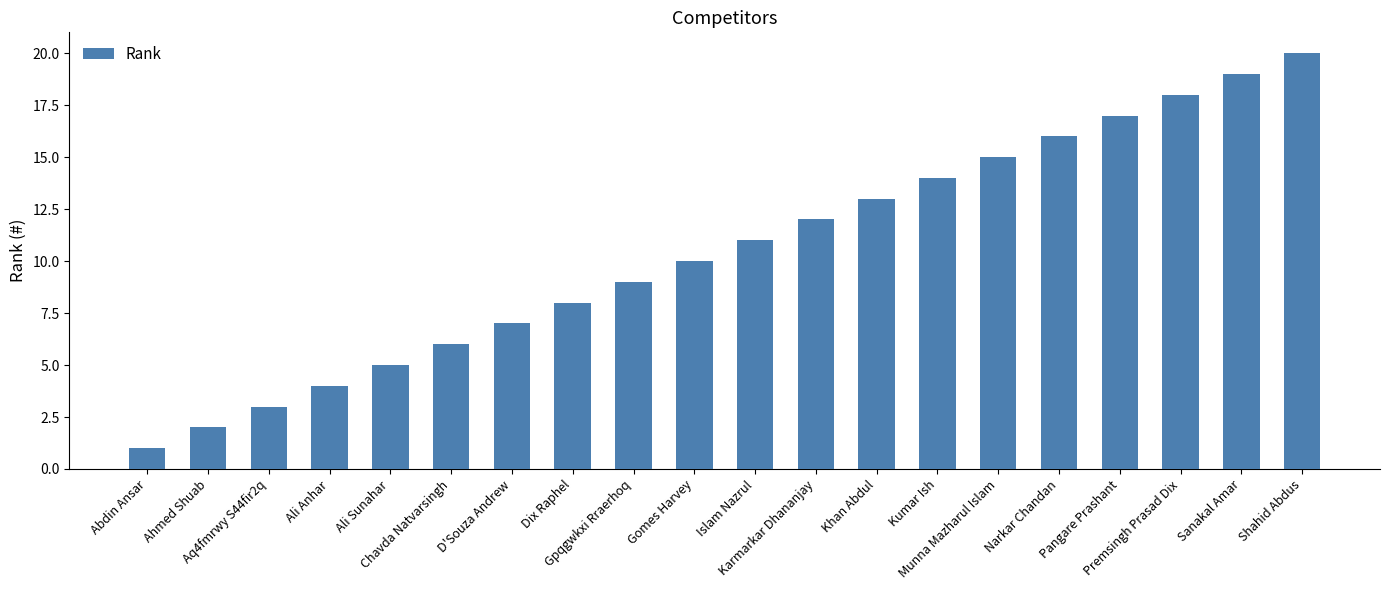

True or false: the data shows 13 at Khan Abdul.

True